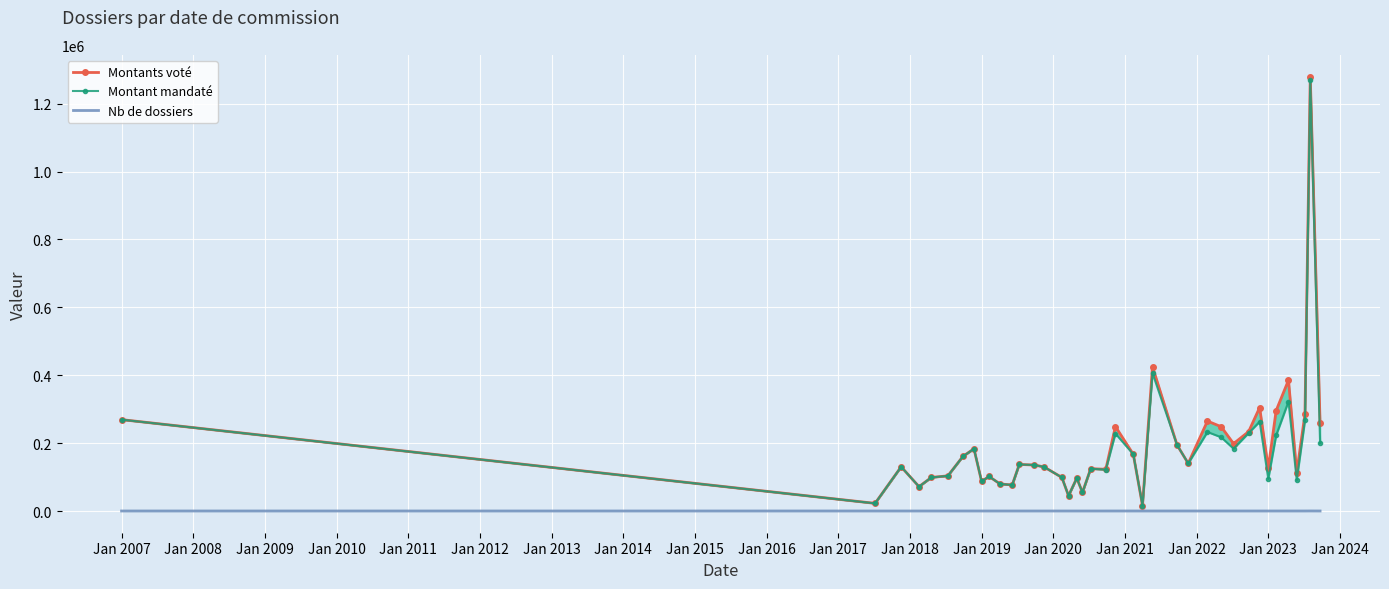

Is this an area chart (filled region under the line)?

No